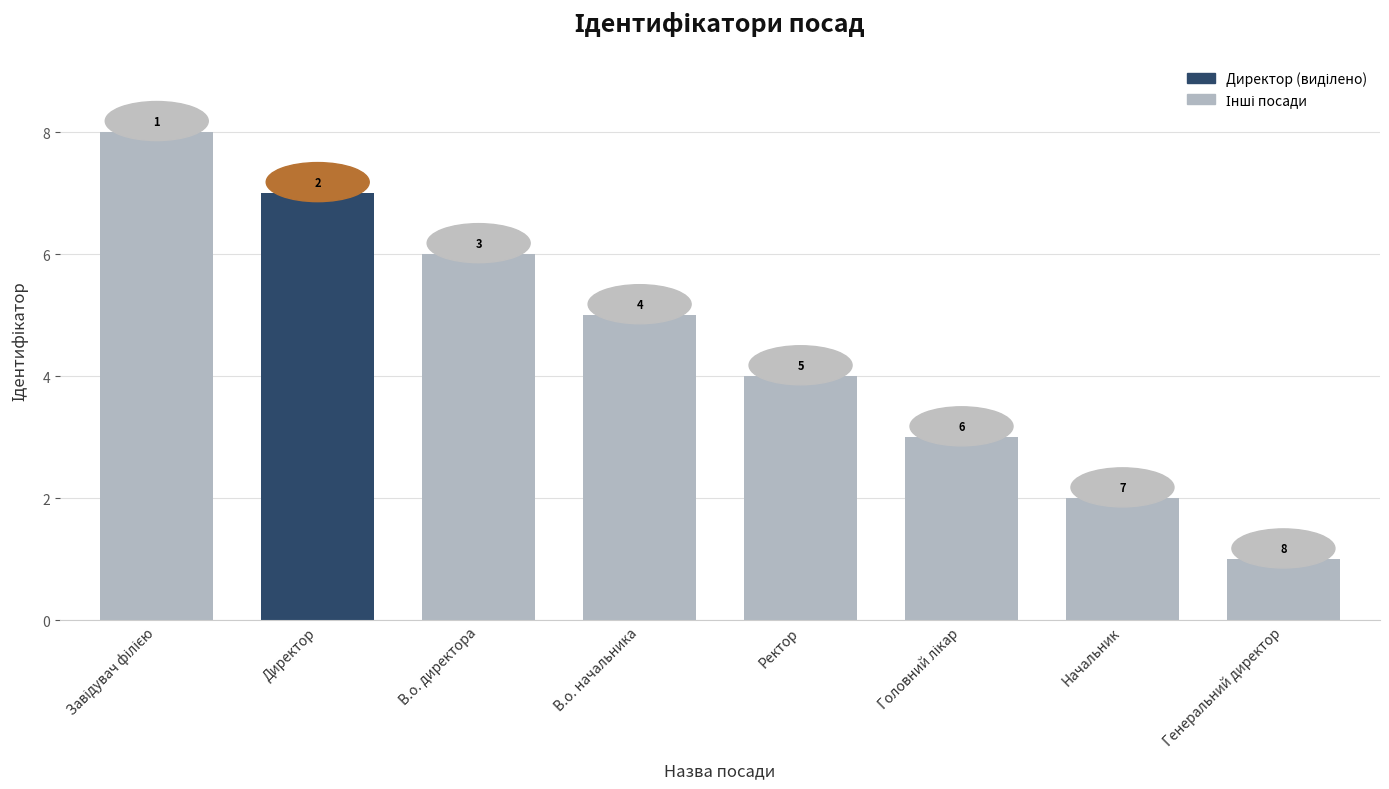

Count the values in the range 3 to 7.

5